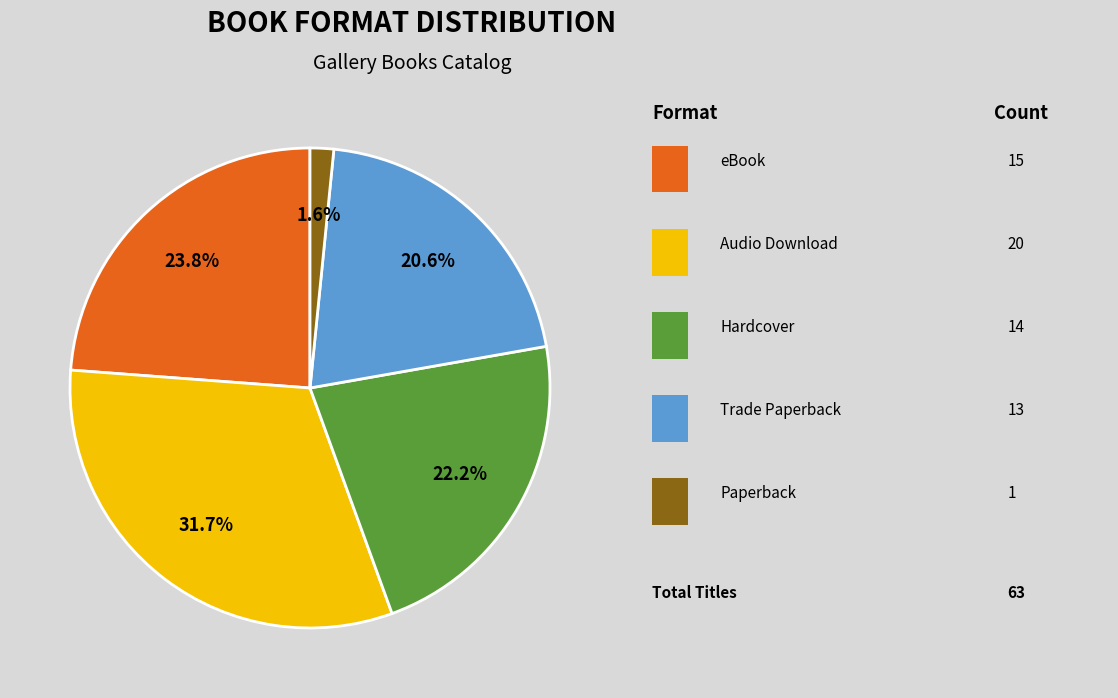

How many segments does this pie chart have?

5